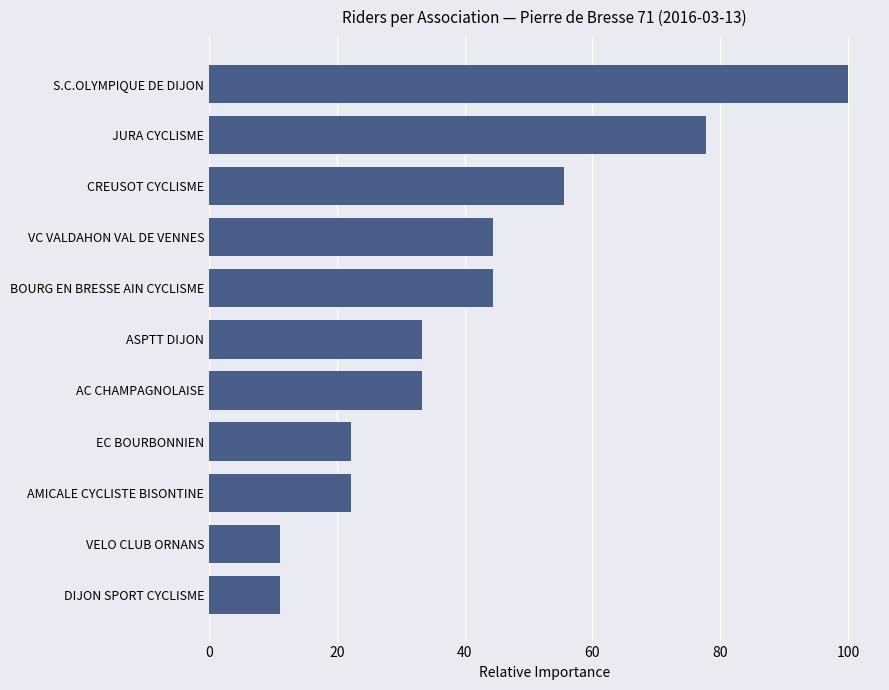

Where is the data nearest to the value 55?

CREUSOT CYCLISME